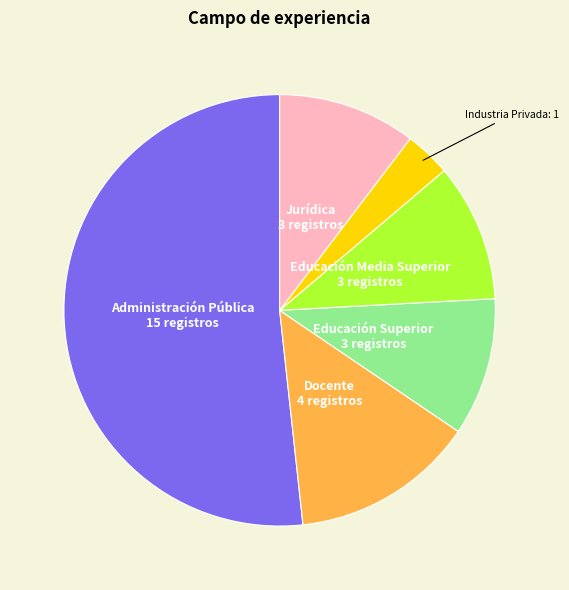

Does any single category account for the majority?

Yes